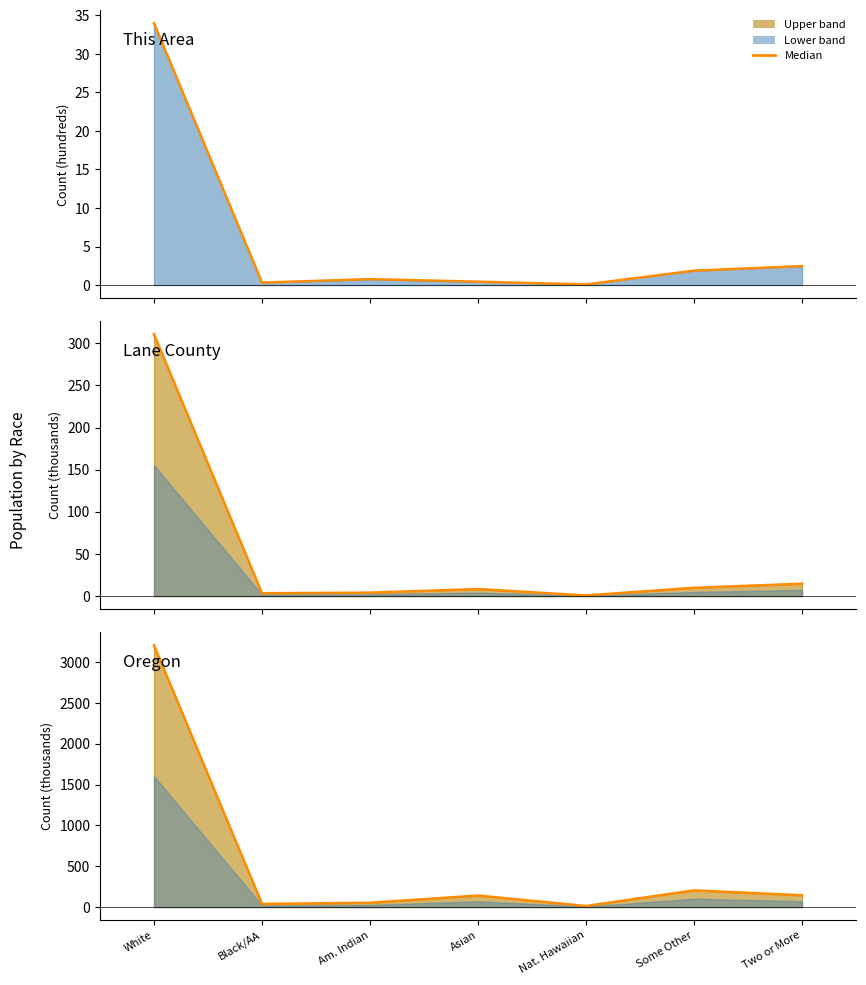

At Some Other, list the series in order from smallest to largest.

This Area line, Lane County line, Oregon line